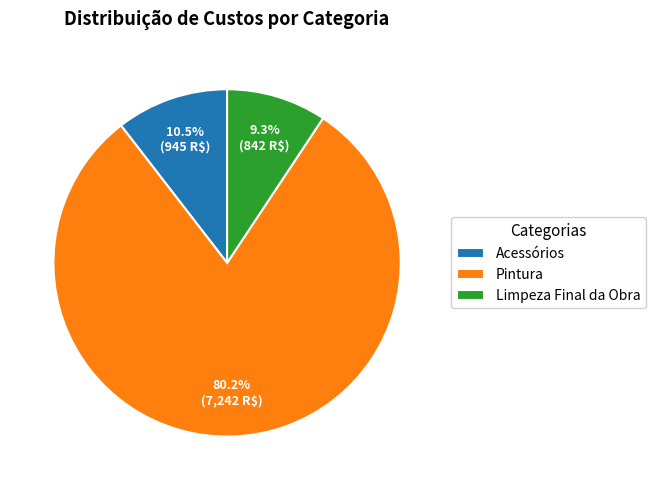

Is it true that Pintura is 80% of the pie?

True